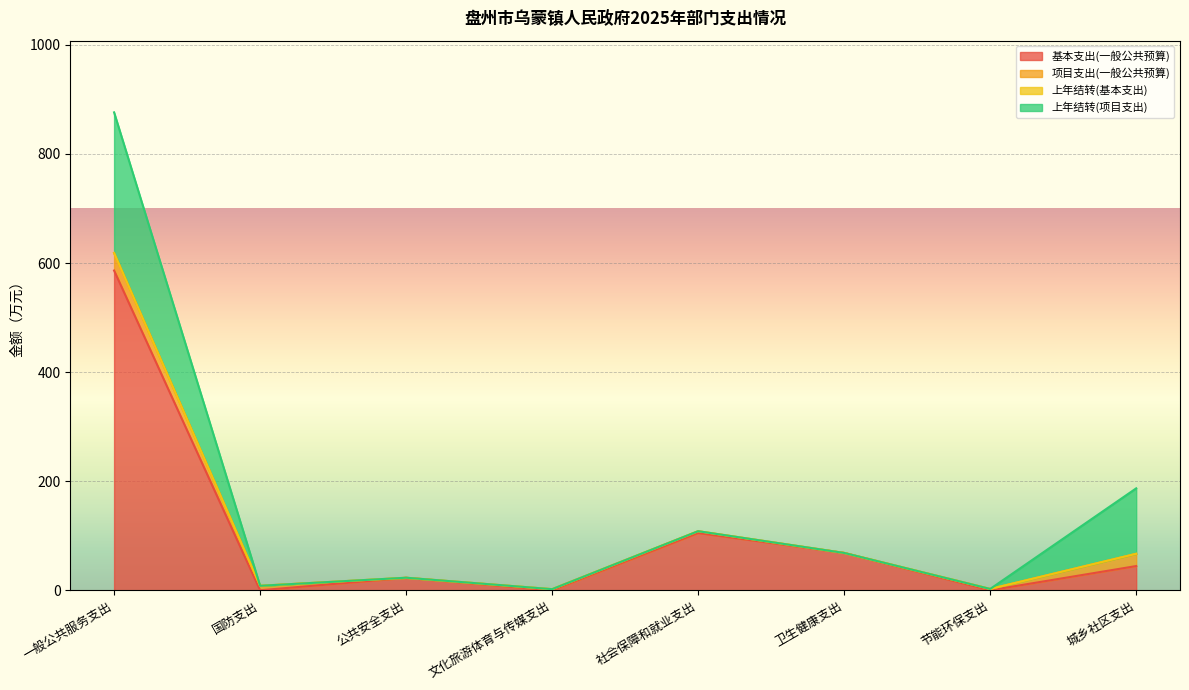

At which category does 上年结转(项目支出) reach its first local valley?

国防支出